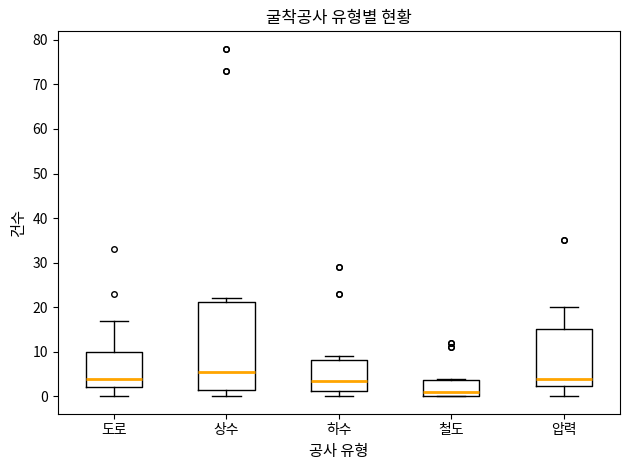

Reading left to right, read every box against the y-axis: the position of its median line, the range the box covers, and the ends of its whiskers. The values are not printed on the chart, so give them approximately, as read against the axis.

도로: median 4, box 2 to 10, whiskers 0 to 17
상수: median 6, box 2 to 21, whiskers 0 to 22
하수: median 4, box 1 to 8, whiskers 0 to 9
철도: median 1, box 0 to 4, whiskers 0 to 4
압력: median 4, box 2 to 15, whiskers 0 to 20